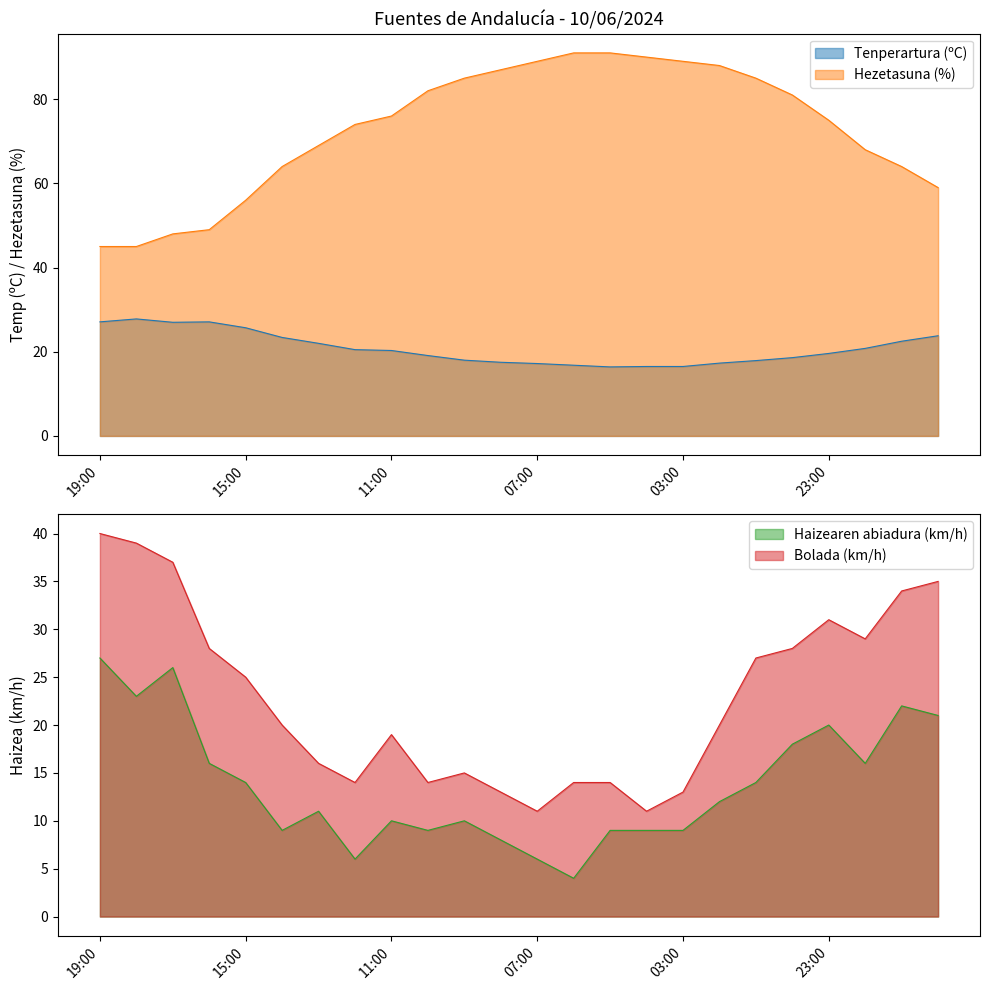

Reading left to right, transcribe all the data shown in this chart.

Tenperartura (ºC): 19:00=27.1	18:00=27.8	17:00=27.0	16:00=27.1	15:00=25.7	14:00=23.4	13:00=22.0	12:00=20.5	11:00=20.3	10:00=19.1	09:00=18.0	08:00=17.5	07:00=17.2	06:00=16.8	05:00=16.4	04:00=16.5	03:00=16.5	02:00=17.3	01:00=17.9	00:00=18.6	23:00=19.6	22:00=20.8	21:00=22.5	20:00=23.8
Hezetasuna (%): 19:00=45.0	18:00=45.0	17:00=48.0	16:00=49.0	15:00=56.0	14:00=64.0	13:00=69.0	12:00=74.0	11:00=76.0	10:00=82.0	09:00=85.0	08:00=87.0	07:00=89.0	06:00=91.0	05:00=91.0	04:00=90.0	03:00=89.0	02:00=88.0	01:00=85.0	00:00=81.0	23:00=75.0	22:00=68.0	21:00=64.0	20:00=59.0
Haizearen abiadura (km/h): 19:00=27.0	18:00=23.0	17:00=26.0	16:00=16.0	15:00=14.0	14:00=9.0	13:00=11.0	12:00=6.0	11:00=10.0	10:00=9.0	09:00=10.0	08:00=8.0	07:00=6.0	06:00=4.0	05:00=9.0	04:00=9.0	03:00=9.0	02:00=12.0	01:00=14.0	00:00=18.0	23:00=20.0	22:00=16.0	21:00=22.0	20:00=21.0
Bolada (km/h): 19:00=40.0	18:00=39.0	17:00=37.0	16:00=28.0	15:00=25.0	14:00=20.0	13:00=16.0	12:00=14.0	11:00=19.0	10:00=14.0	09:00=15.0	08:00=13.0	07:00=11.0	06:00=14.0	05:00=14.0	04:00=11.0	03:00=13.0	02:00=20.0	01:00=27.0	00:00=28.0	23:00=31.0	22:00=29.0	21:00=34.0	20:00=35.0